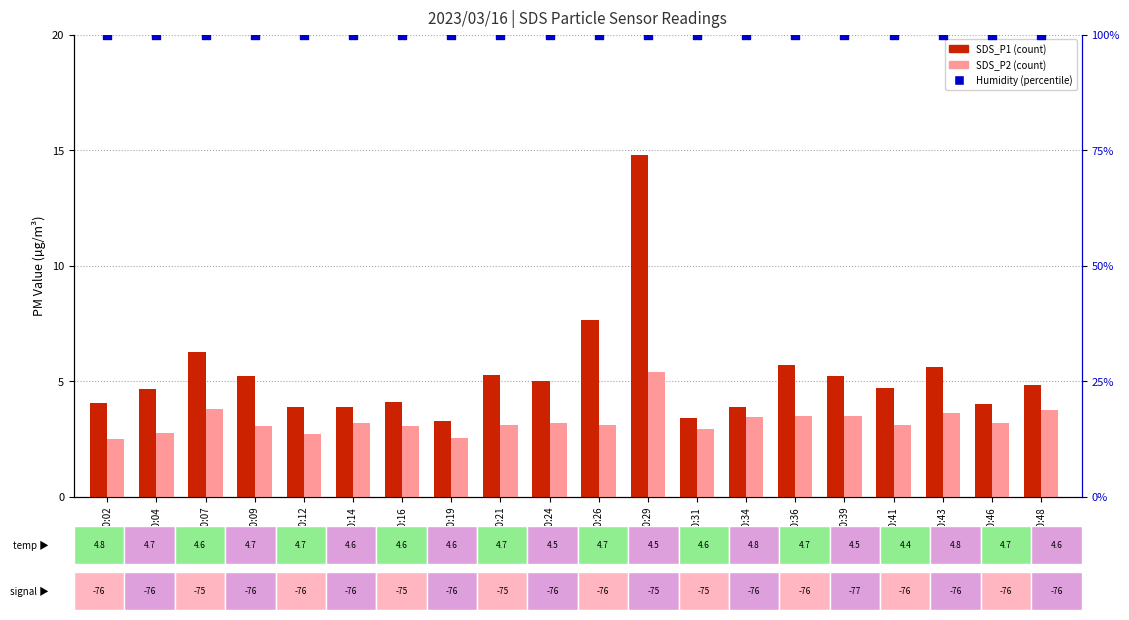

Which series has the widest spread of Y values?

SDS_P1